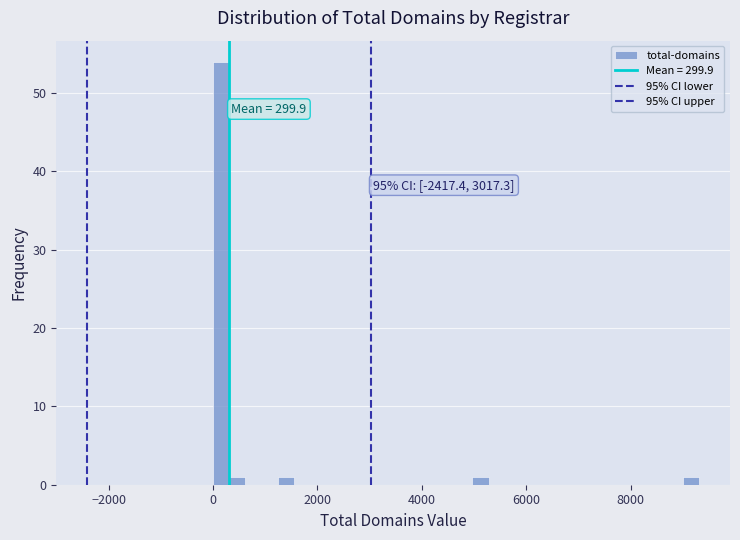

Around what value on the x-axis is the tallest bar? Give the approximate position of its centre, as read against the axis.

200